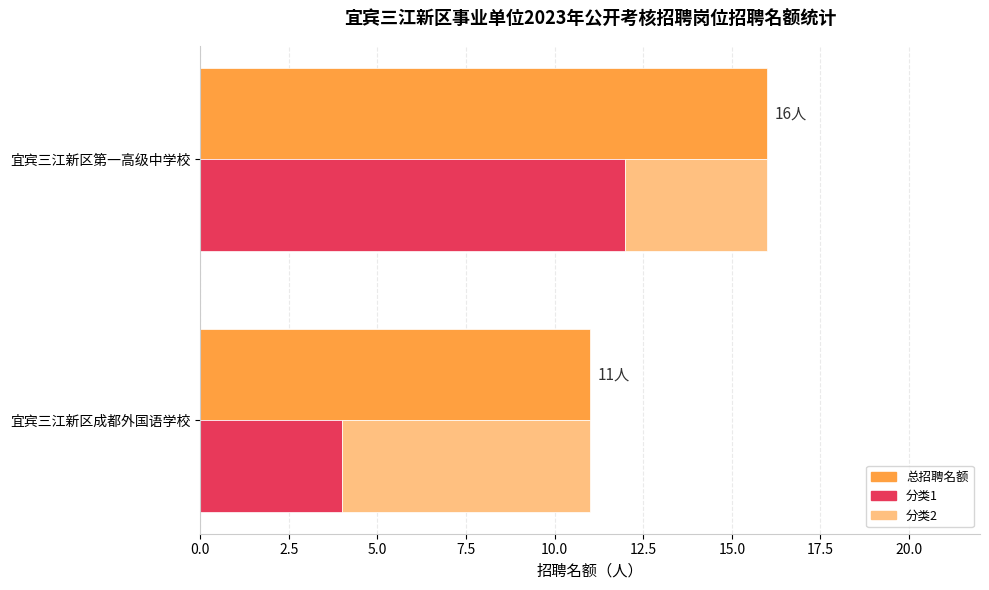

Does the chart contain any negative values?

No